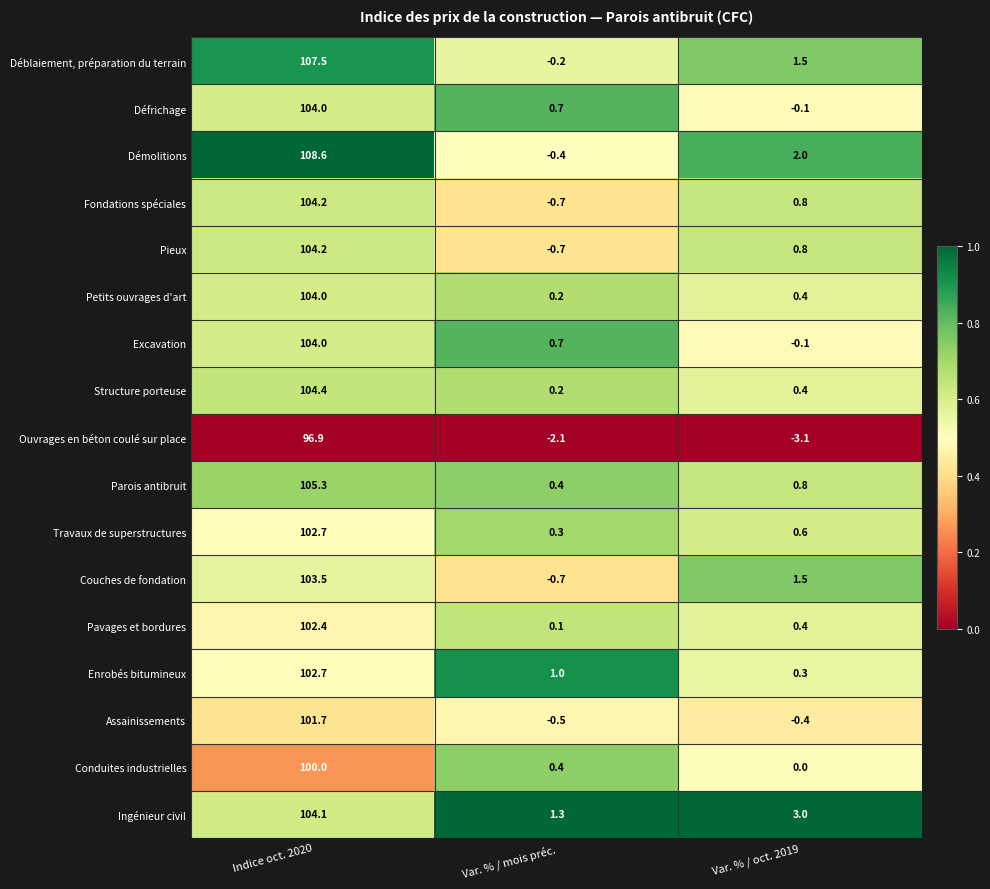

What is the average value of the Ingénieur civil series?

36.1